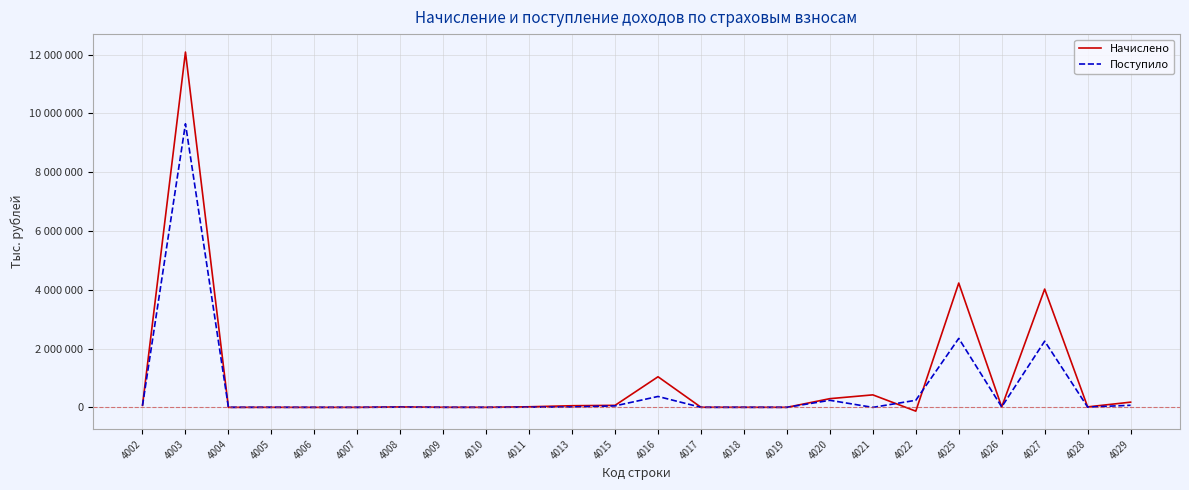

What is the difference between the maximum and second lowest values in the Поступило series?

9646769